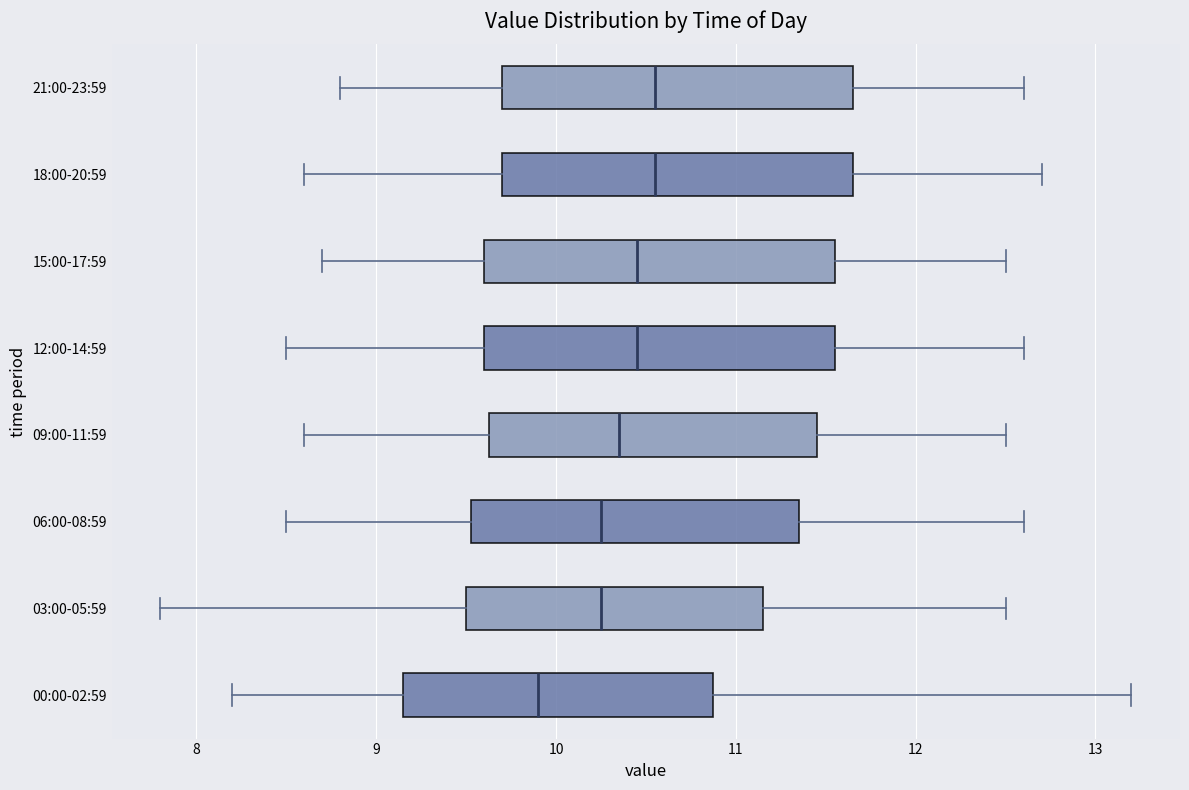

Which box's median line is the furthest to the left?

00:00-02:59